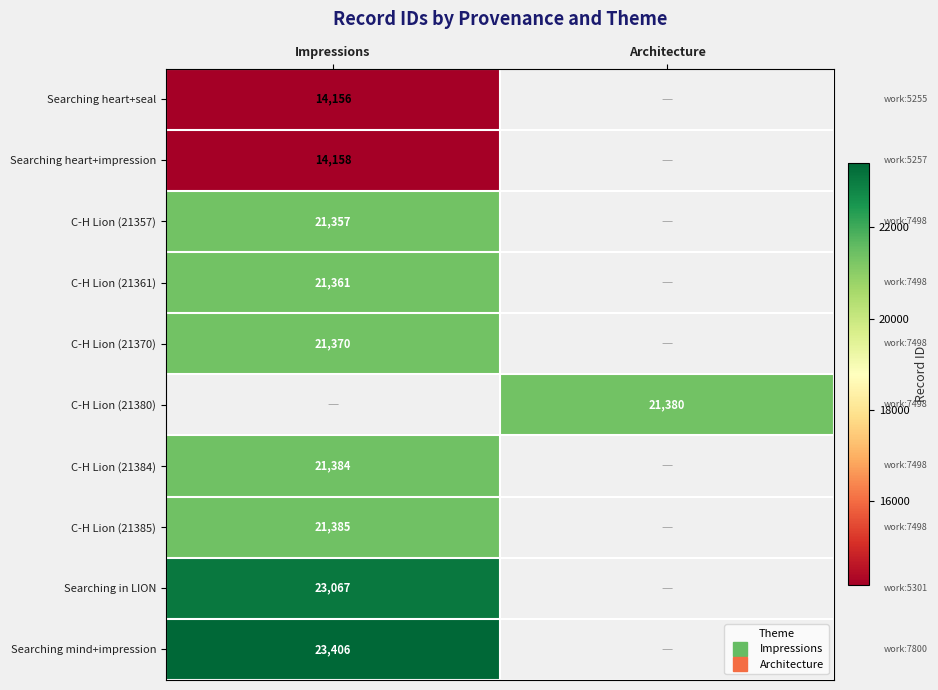

Which category has the highest value in the Searching heart+seal series?

Impressions